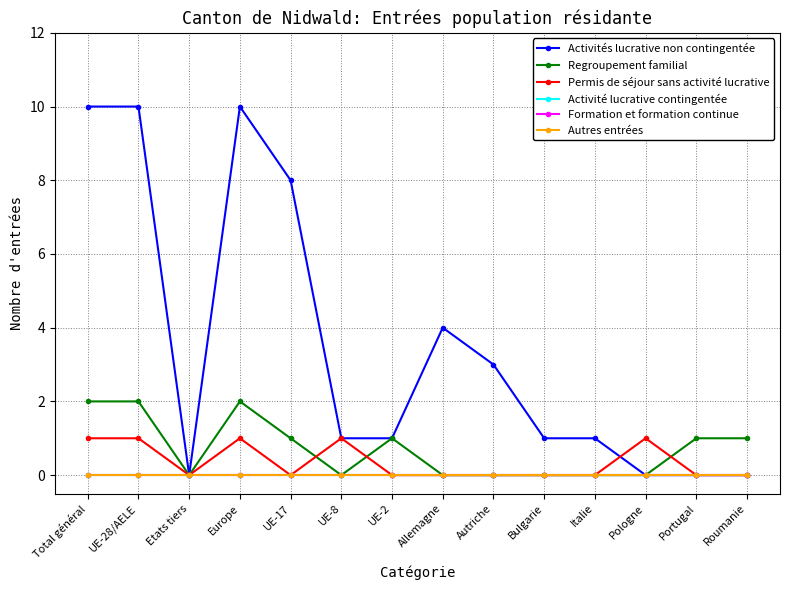

Does the chart have visible grid lines?

Yes